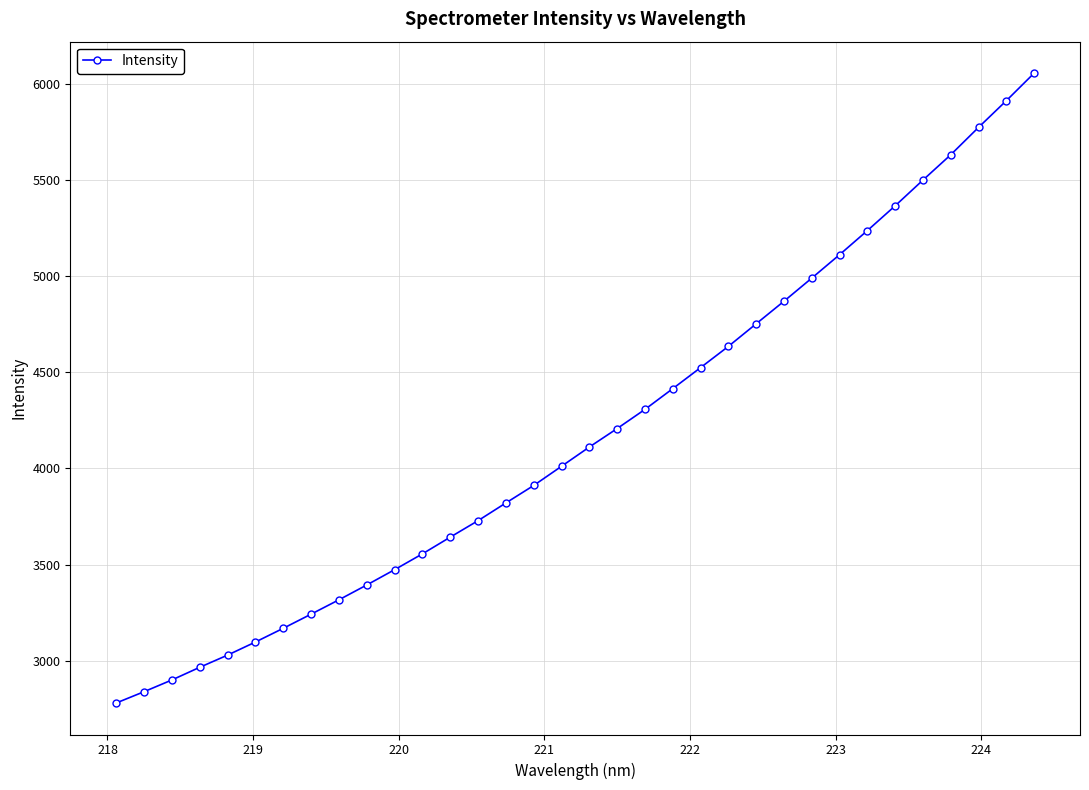

How many lines are shown in the chart?

1